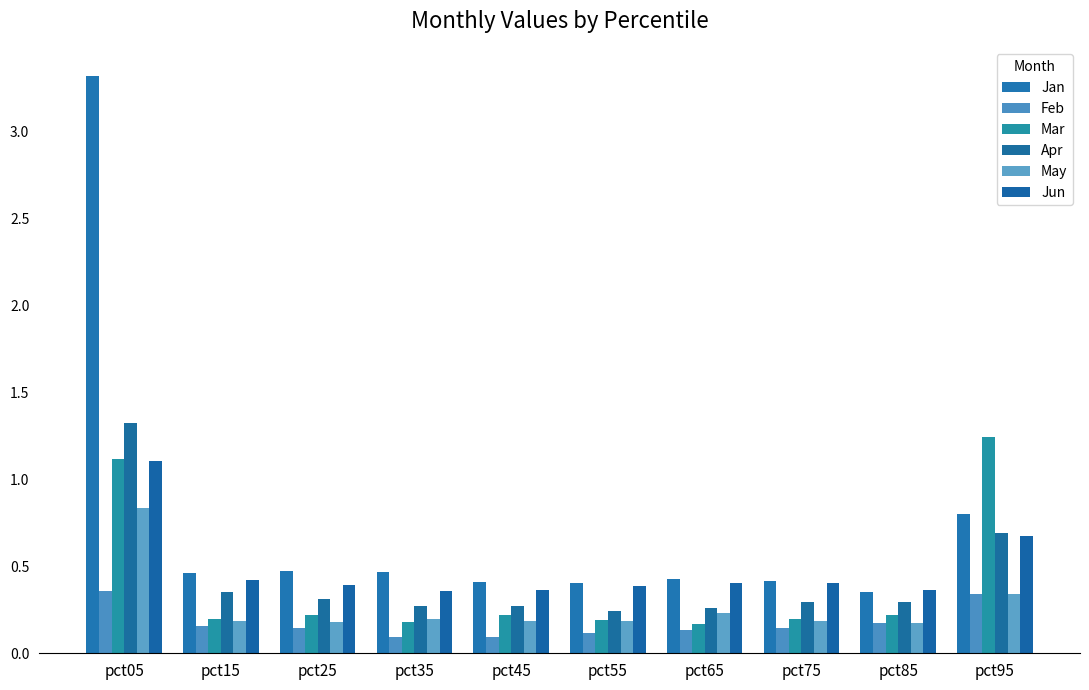

How many distinct data groups are displayed?

6